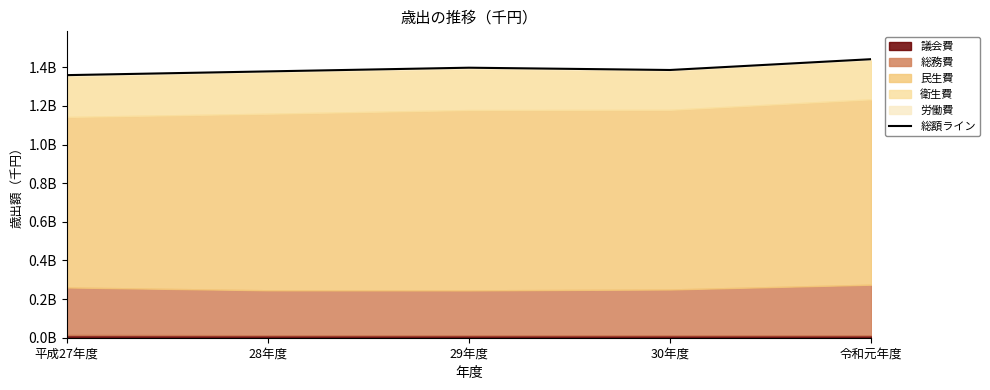

What is the label of the 5th point from the right?

平成27年度